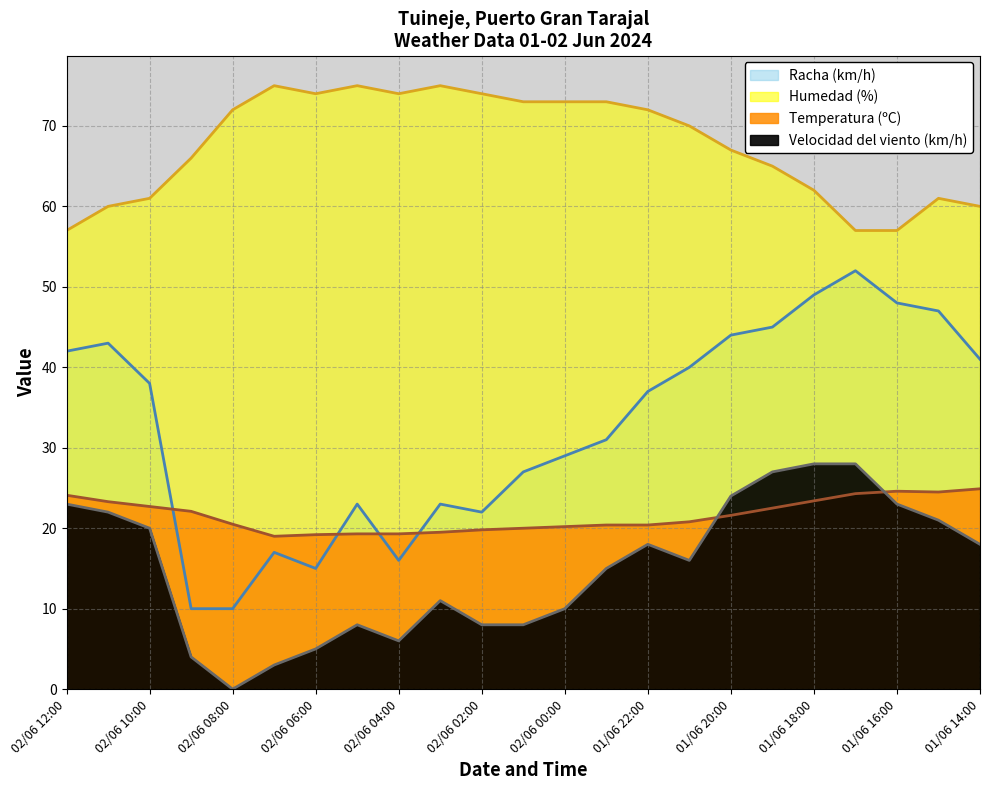

Reading right to left, list all the values displayed in this chart.

Temperatura (ºC): 01/06 14:00=24.9	01/06 15:00=24.5	01/06 16:00=24.6	01/06 17:00=24.3	01/06 18:00=23.4	01/06 19:00=22.5	01/06 20:00=21.6	01/06 21:00=20.8	01/06 22:00=20.4	01/06 23:00=20.4	02/06 00:00=20.2	02/06 01:00=20.0	02/06 02:00=19.8	02/06 03:00=19.5	02/06 04:00=19.3	02/06 05:00=19.3	02/06 06:00=19.2	02/06 07:00=19.0	02/06 08:00=20.5	02/06 09:00=22.1	02/06 10:00=22.7	02/06 11:00=23.3	02/06 12:00=24.1
Velocidad del viento (km/h): 01/06 14:00=18.0	01/06 15:00=21.0	01/06 16:00=23.0	01/06 17:00=28.0	01/06 18:00=28.0	01/06 19:00=27.0	01/06 20:00=24.0	01/06 21:00=16.0	01/06 22:00=18.0	01/06 23:00=15.0	02/06 00:00=10.0	02/06 01:00=8.0	02/06 02:00=8.0	02/06 03:00=11.0	02/06 04:00=6.0	02/06 05:00=8.0	02/06 06:00=5.0	02/06 07:00=3.0	02/06 08:00=0.0	02/06 09:00=4.0	02/06 10:00=20.0	02/06 11:00=22.0	02/06 12:00=23.0
Racha (km/h): 01/06 14:00=41.0	01/06 15:00=47.0	01/06 16:00=48.0	01/06 17:00=52.0	01/06 18:00=49.0	01/06 19:00=45.0	01/06 20:00=44.0	01/06 21:00=40.0	01/06 22:00=37.0	01/06 23:00=31.0	02/06 00:00=29.0	02/06 01:00=27.0	02/06 02:00=22.0	02/06 03:00=23.0	02/06 04:00=16.0	02/06 05:00=23.0	02/06 06:00=15.0	02/06 07:00=17.0	02/06 08:00=10.0	02/06 09:00=10.0	02/06 10:00=38.0	02/06 11:00=43.0	02/06 12:00=42.0
Humedad (%): 01/06 14:00=60.0	01/06 15:00=61.0	01/06 16:00=57.0	01/06 17:00=57.0	01/06 18:00=62.0	01/06 19:00=65.0	01/06 20:00=67.0	01/06 21:00=70.0	01/06 22:00=72.0	01/06 23:00=73.0	02/06 00:00=73.0	02/06 01:00=73.0	02/06 02:00=74.0	02/06 03:00=75.0	02/06 04:00=74.0	02/06 05:00=75.0	02/06 06:00=74.0	02/06 07:00=75.0	02/06 08:00=72.0	02/06 09:00=66.0	02/06 10:00=61.0	02/06 11:00=60.0	02/06 12:00=57.0